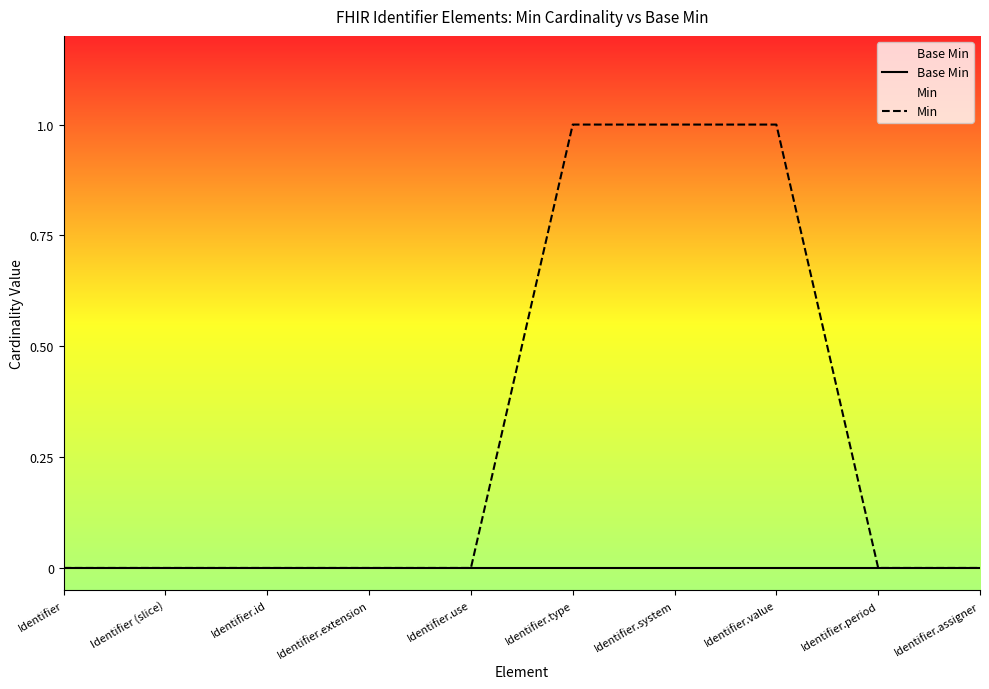

Reading left to right, list all the values displayed in this chart.

Base Min: Identifier=0	Identifier (slice)=0	Identifier.id=0	Identifier.extension=0	Identifier.use=0	Identifier.type=0	Identifier.system=0	Identifier.value=0	Identifier.period=0	Identifier.assigner=0
Min: Identifier=0	Identifier (slice)=0	Identifier.id=0	Identifier.extension=0	Identifier.use=0	Identifier.type=1	Identifier.system=1	Identifier.value=1	Identifier.period=0	Identifier.assigner=0